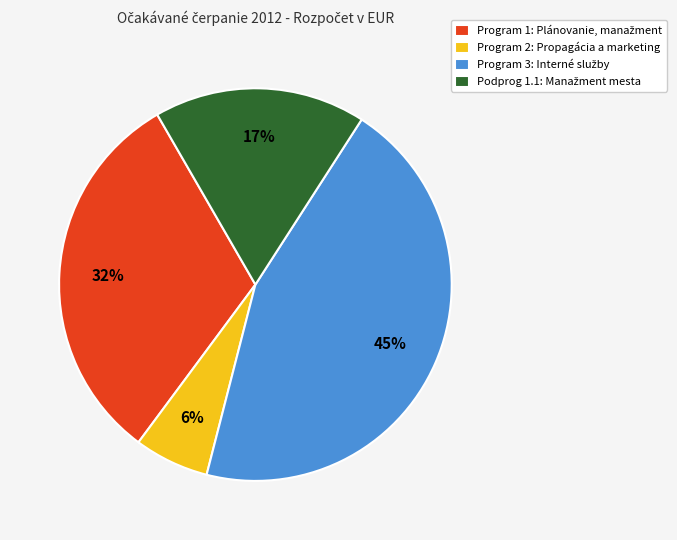

To the nearest percent, what is the difference between the largest and smallest slice percentages?

39%